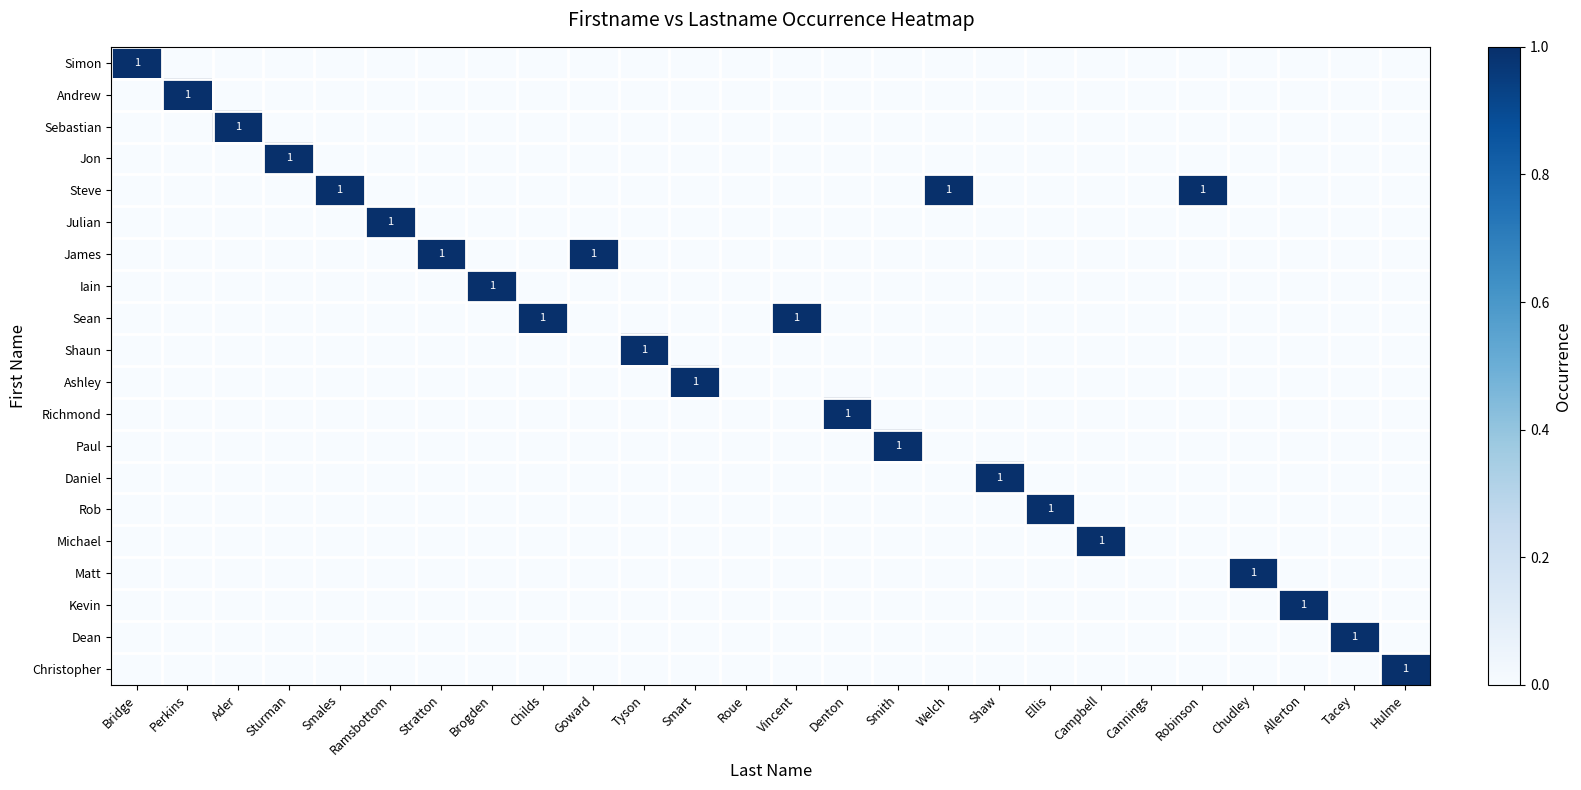

How many values in the James series exceed 0?

2